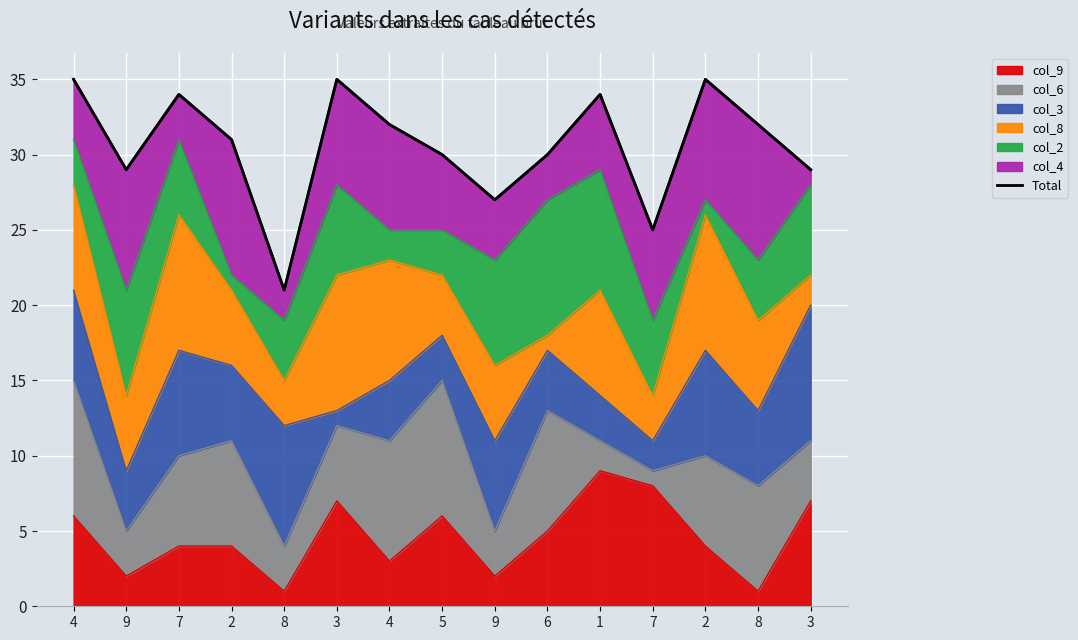

What is the sum of all values?

459